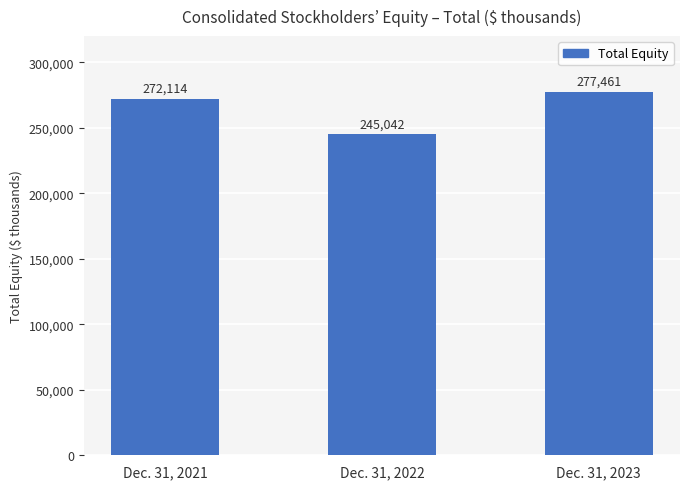

Is it true that the value at Dec. 31, 2022 is 148348?

False